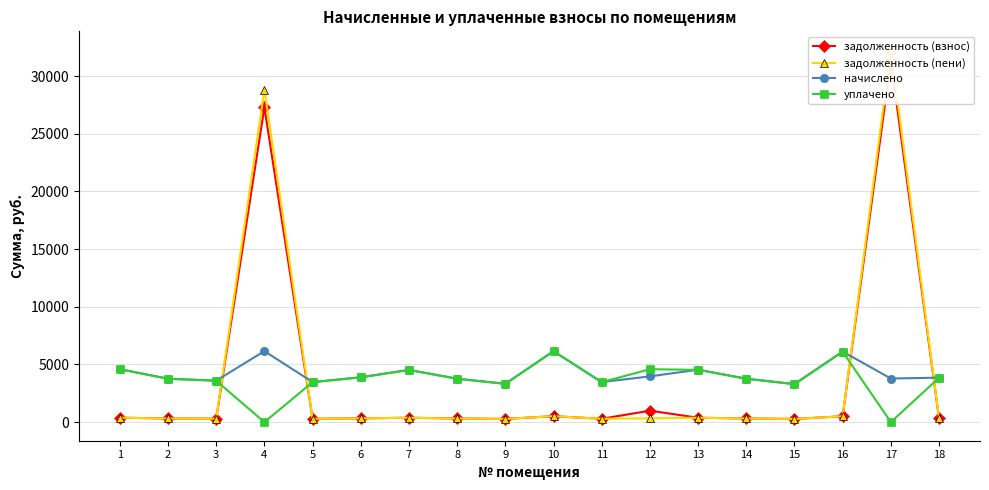

Reading left to right, what are all the values shown in this chart?

задолженность (взнос): 1=382.7	2=314.0	3=299.6	4=27292.0	5=289.3	6=324.2	7=377.6	8=314.0	9=277.0	10=513.0	11=289.3	12=991.1	13=378.6	14=314.0	15=275.0	16=509.9	17=31322.0	18=321.1
задолженность (пени): 1=382.7	2=314.0	3=299.6	4=28831.0	5=289.3	6=324.2	7=377.6	8=314.0	9=277.0	10=513.0	11=289.3	12=330.9	13=378.6	14=314.0	15=275.0	16=509.9	17=32266.9	18=321.1
начислено: 1=4592.4	2=3767.5	3=3595.1	4=6156.0	5=3472.0	6=3890.6	7=4530.8	8=3767.5	9=3324.2	10=6156.0	11=3472.0	12=3964.4	13=4543.1	14=3767.5	15=3299.6	16=6119.0	17=3779.8	18=3853.7
уплачено: 1=4577.9	2=3755.6	3=3583.7	4=0.0	5=3461.0	6=3878.3	7=4516.5	8=3755.6	9=3313.7	10=6136.5	11=3461.0	12=4587.0	13=4528.7	14=3755.6	15=3289.2	16=6099.7	17=0.0	18=3841.5